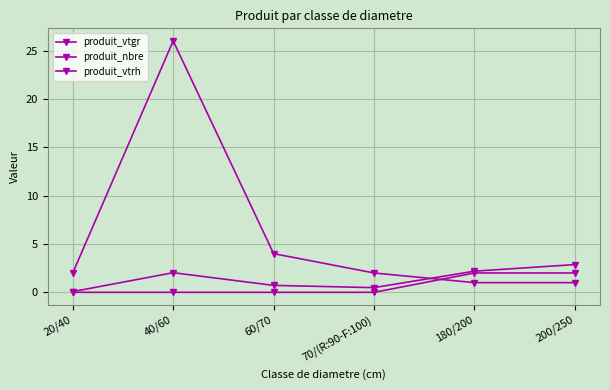

How many categories are shown in the chart?

6